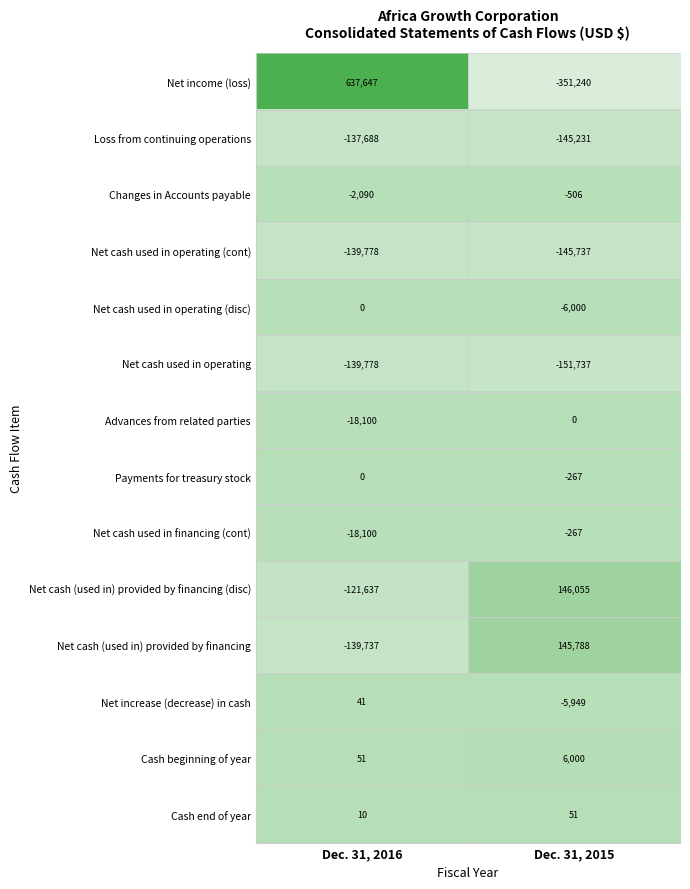

The Net income (loss) series shows -351240 at Dec. 31, 2015. True or false?

True